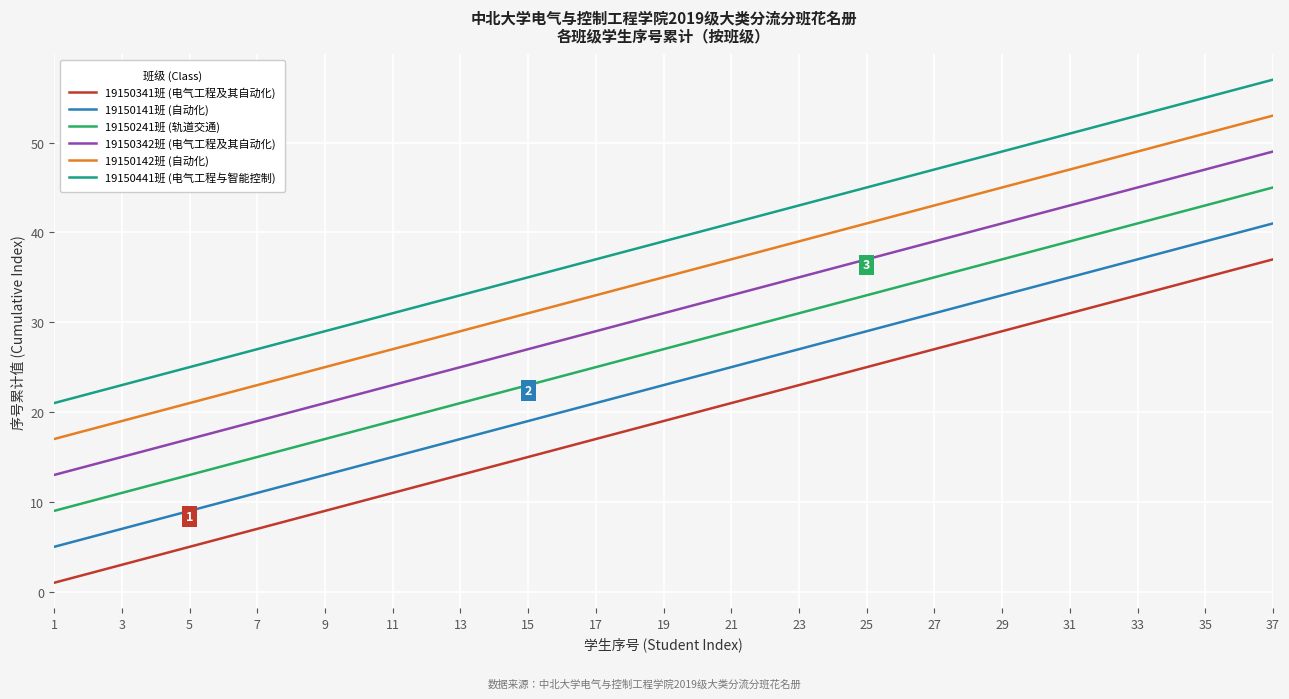

What is the highest value of the 19150342班 (电气工程及其自动化) series?

49